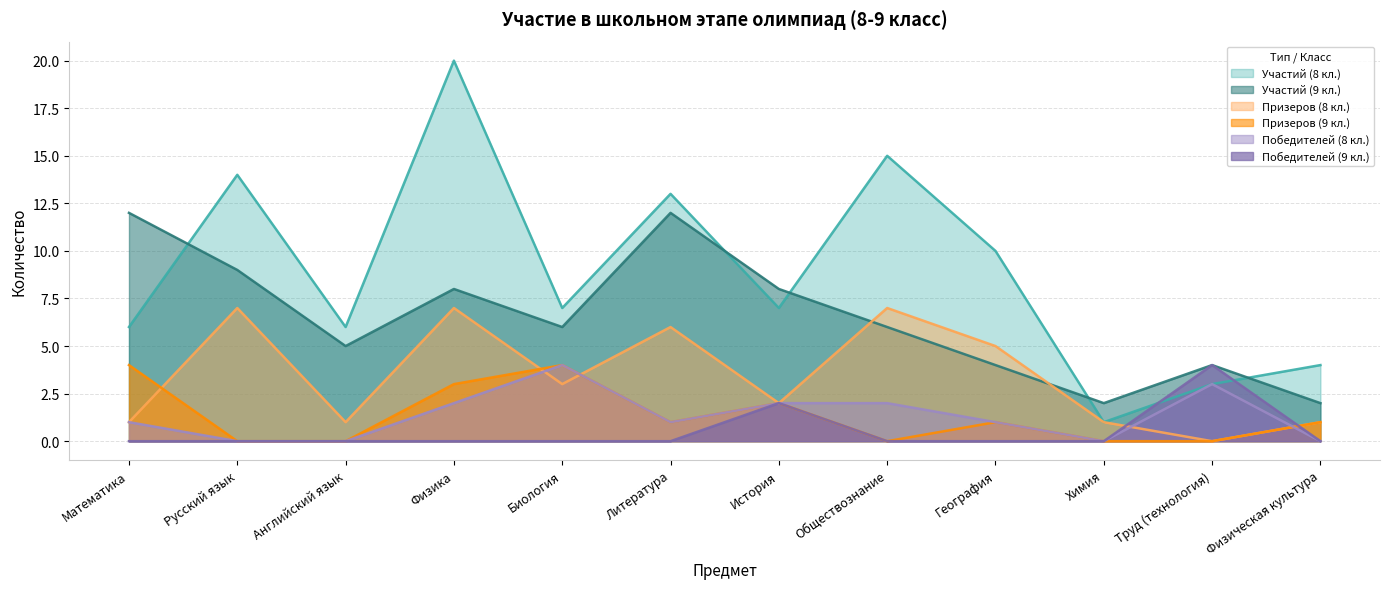

Where is Кол-во победителей (9 класс) nearest to the value 2?

История